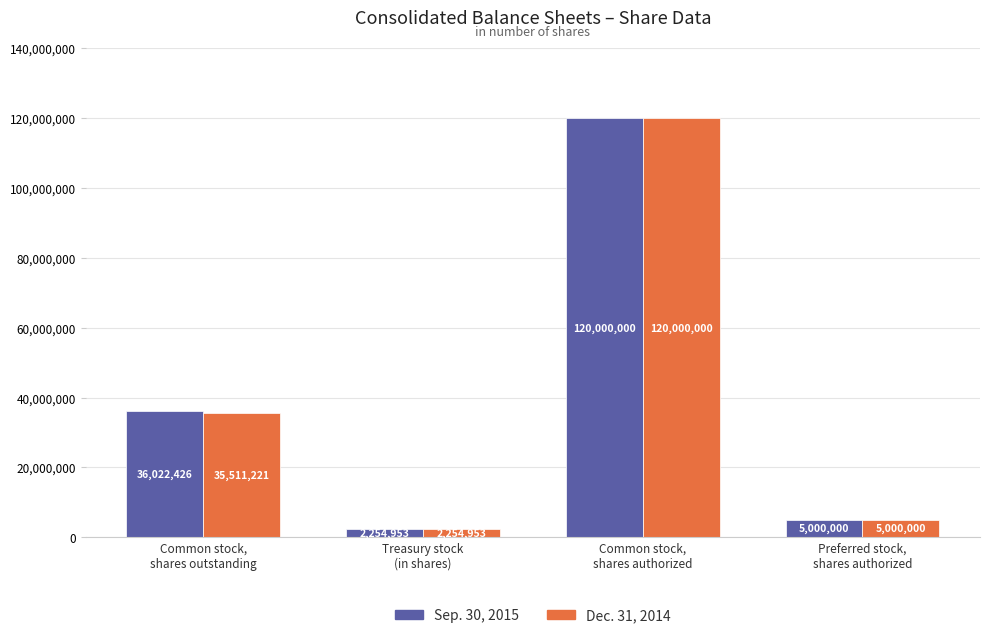

What are all the series names shown in the legend?

Sep. 30, 2015, Dec. 31, 2014